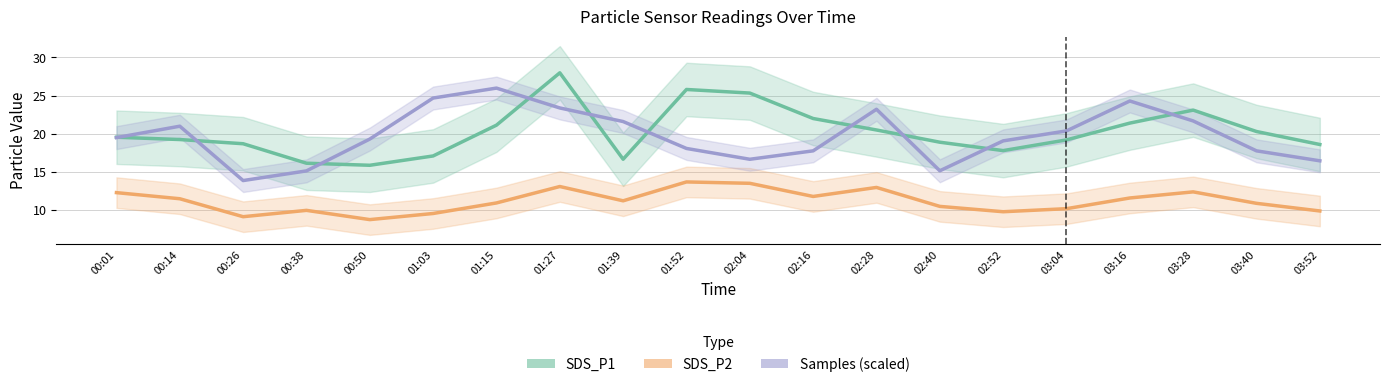

After their last crossing, which series has the higher values: SDS_P1 or Samples (scaled)?

SDS_P1